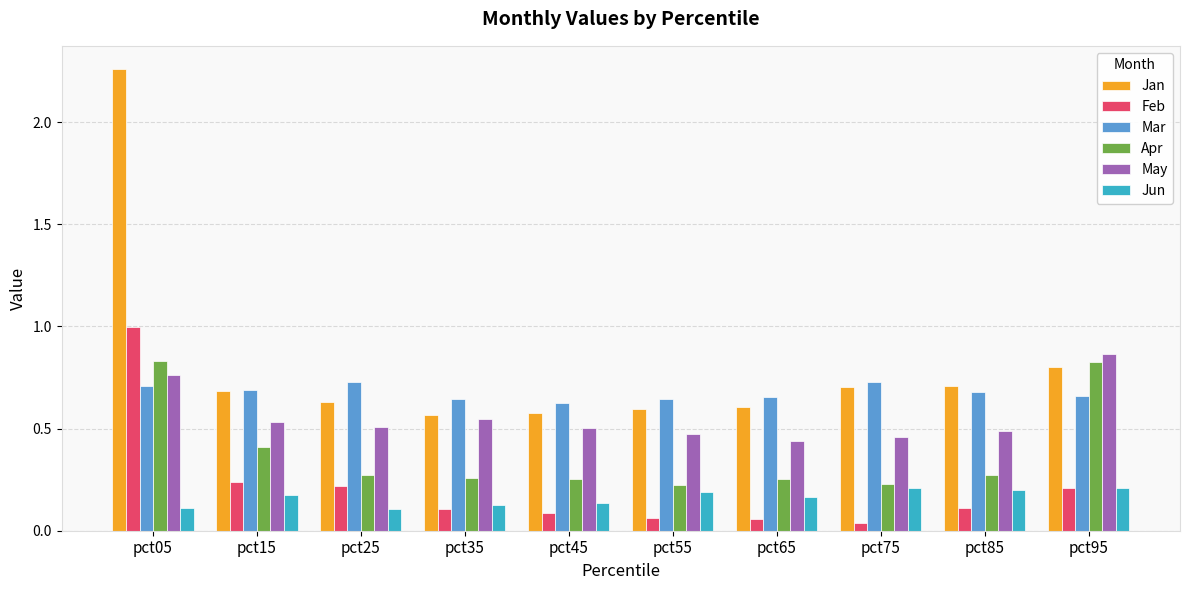

Rank the series by their maximum value, from lowest to highest.

Jun, Mar, Apr, May, Feb, Jan